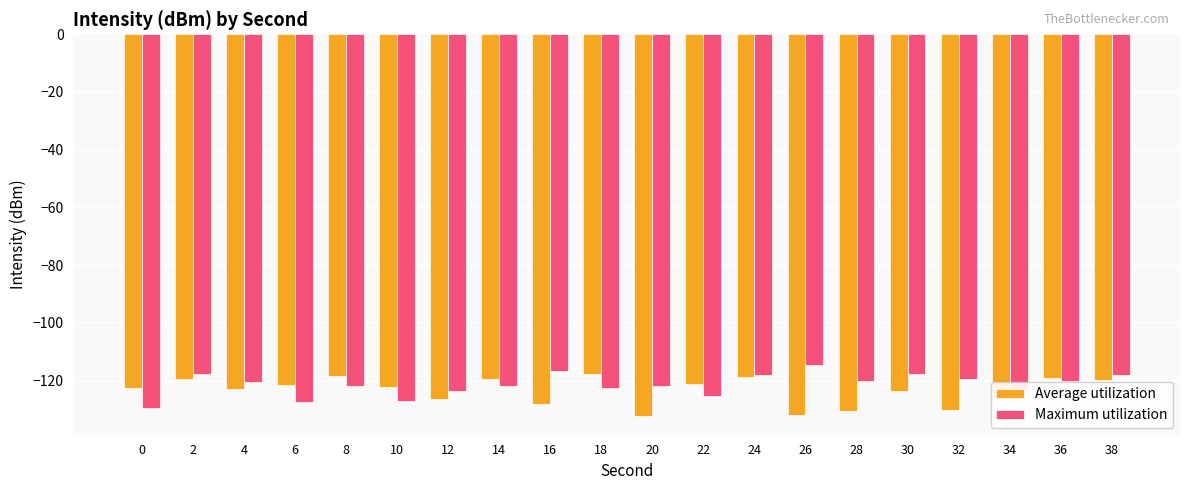

Between 8 and 32, which series saw the biggest shift?

Average utilization